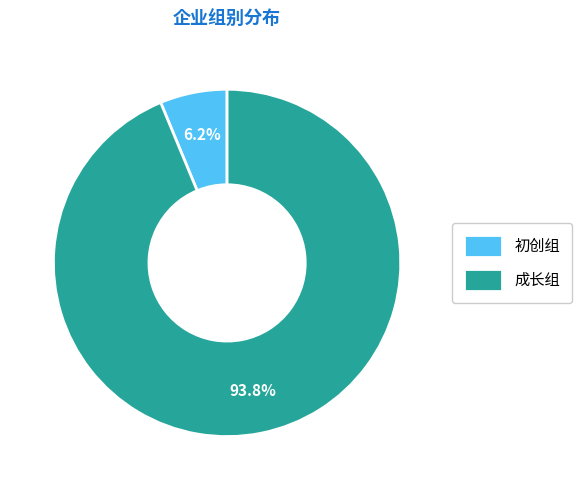

Is it true that 成长组 is 94% of the pie?

True